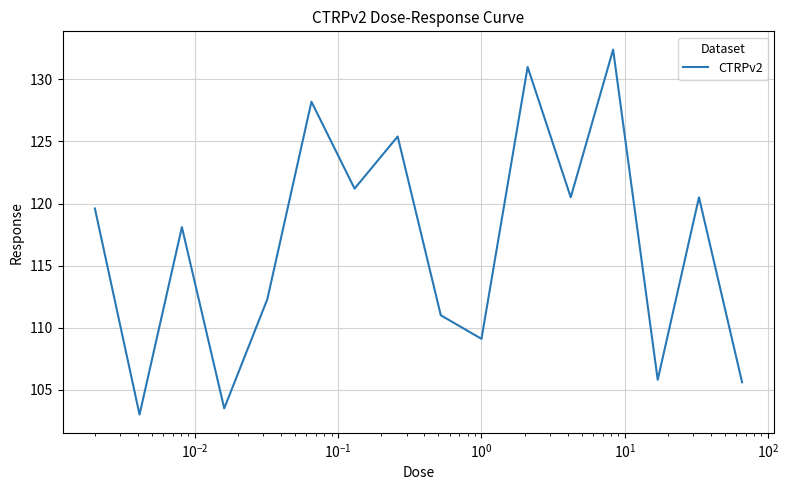

What is the maximum value shown in the chart?

132.4